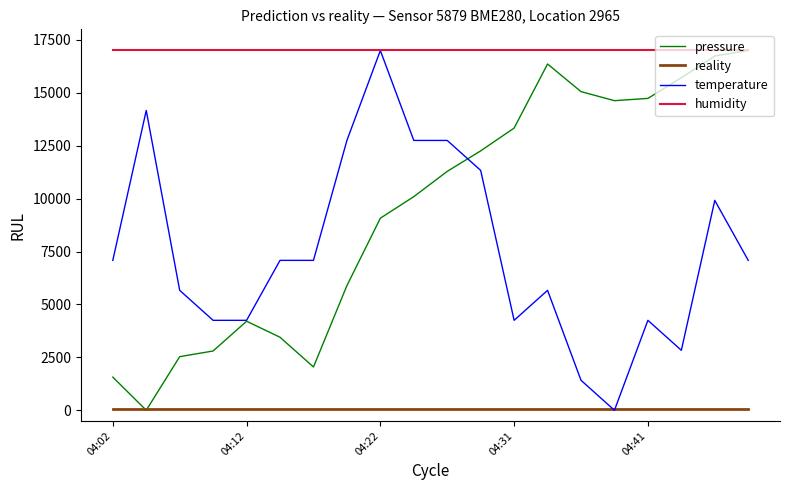

Which series has the largest total across all categories?

humidity